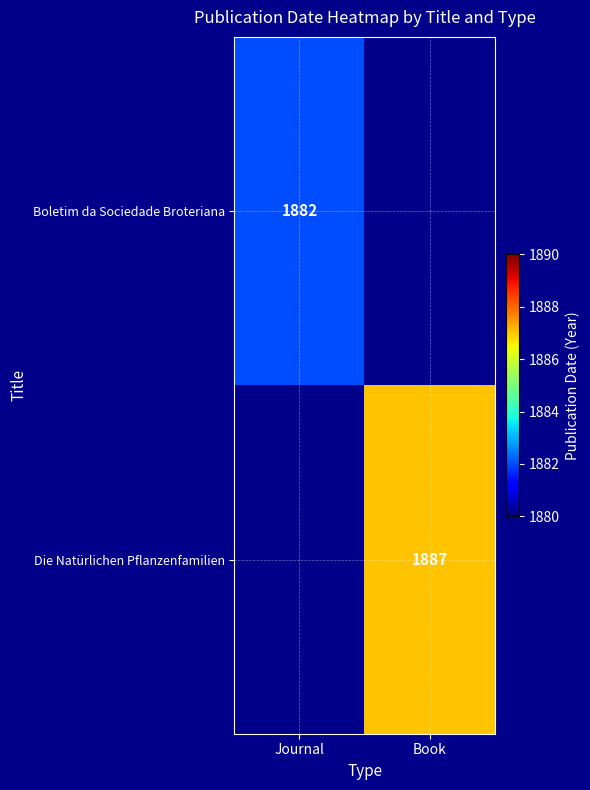

Is it true that Boletim da Sociedade Broteriana equals 559 at Journal?

False